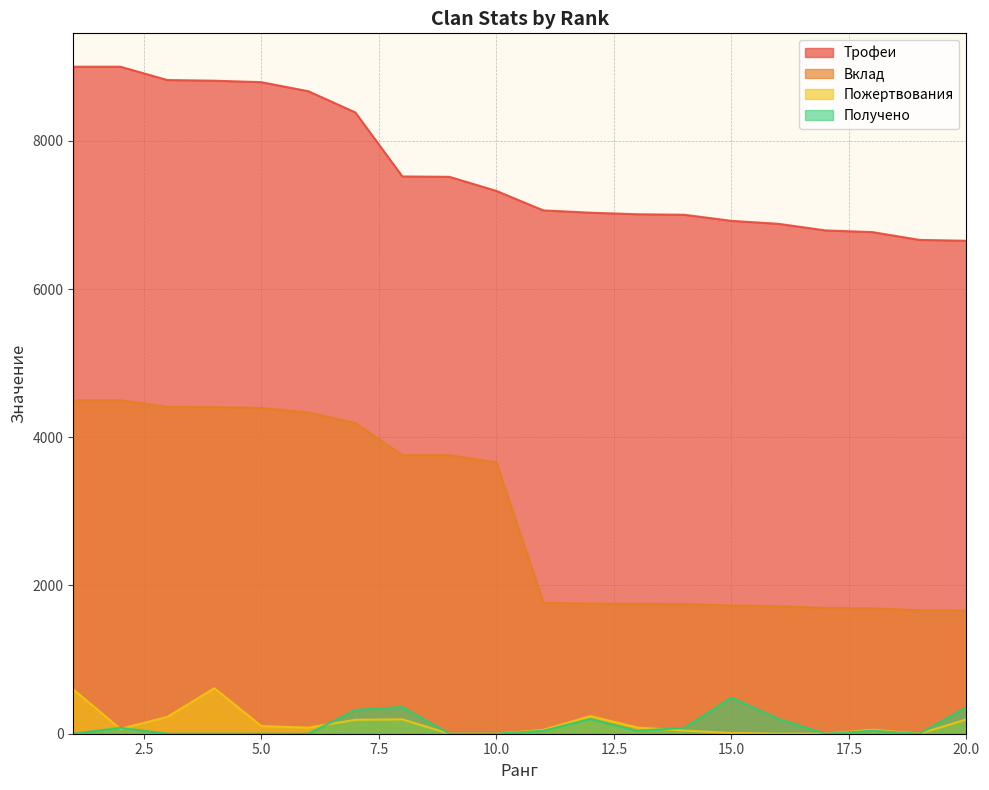

What is the highest value of the Получено series?

488